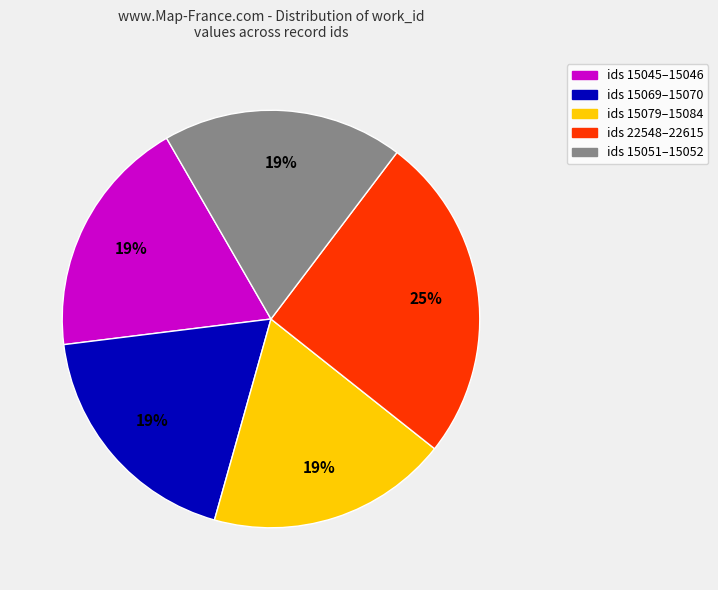

How many slices are in this pie chart?

5